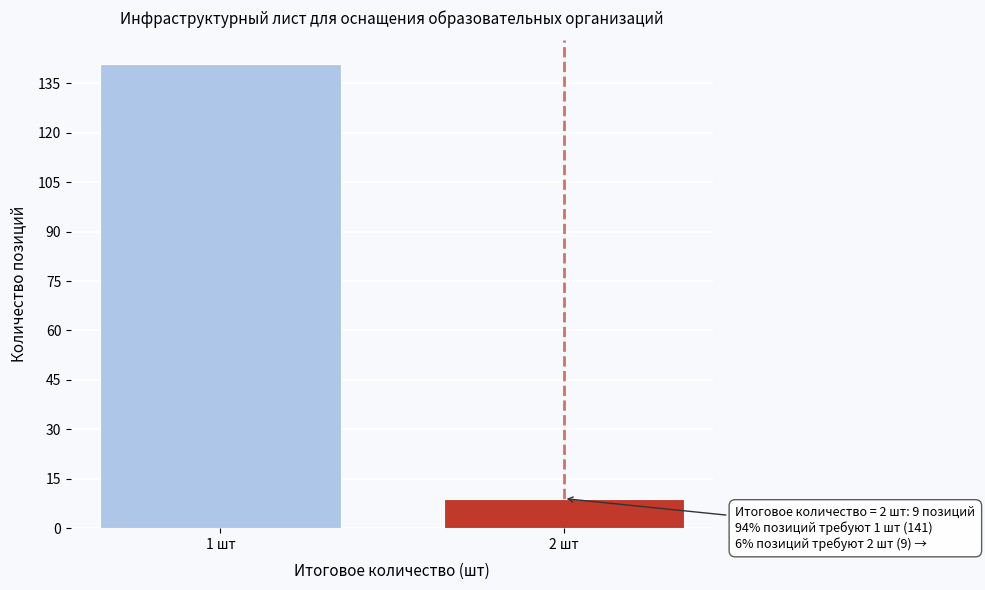

Reading right to left, what are all the values shown in this chart?

2 шт=9	1 шт=141